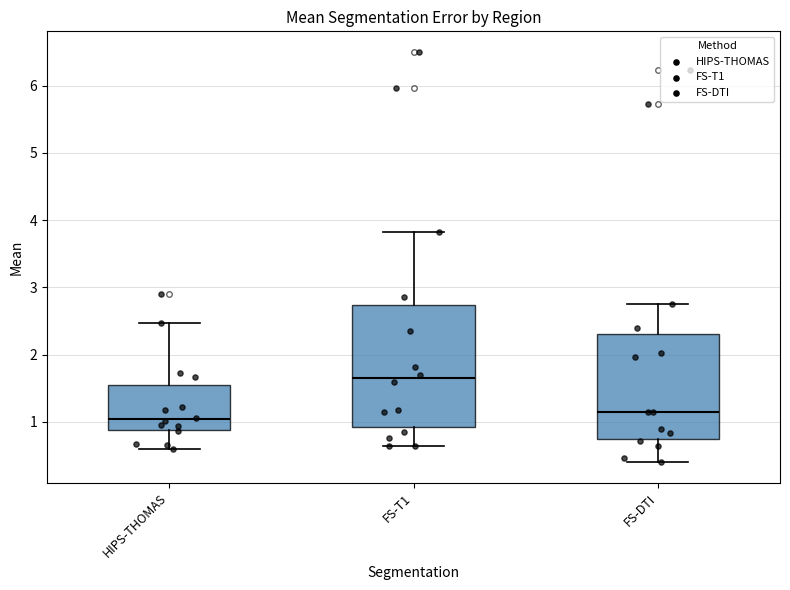

Reading left to right, transcribe this box plot: for each box, give where its median line is, the range the box spans, and where its two whiskers end, as read against the y-axis. The values are not printed on the chart, so give them approximately, as read against the axis.

HIPS-THOMAS: median 1.0, box 0.9 to 1.6, whiskers 0.6 to 2.5
FS-T1: median 1.7, box 0.9 to 2.7, whiskers 0.6 to 3.8
FS-DTI: median 1.1, box 0.7 to 2.3, whiskers 0.4 to 2.7